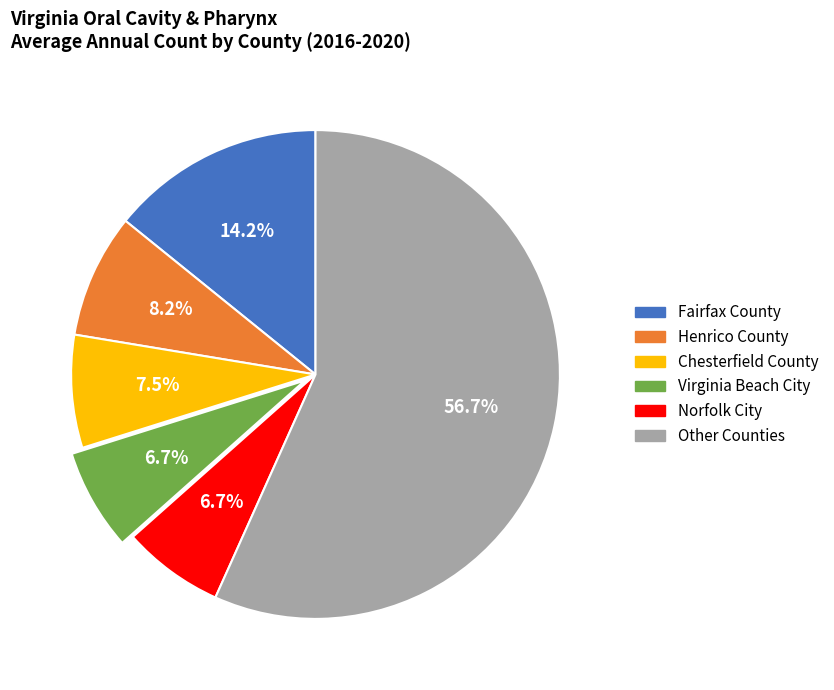

Does any single category account for the majority?

Yes